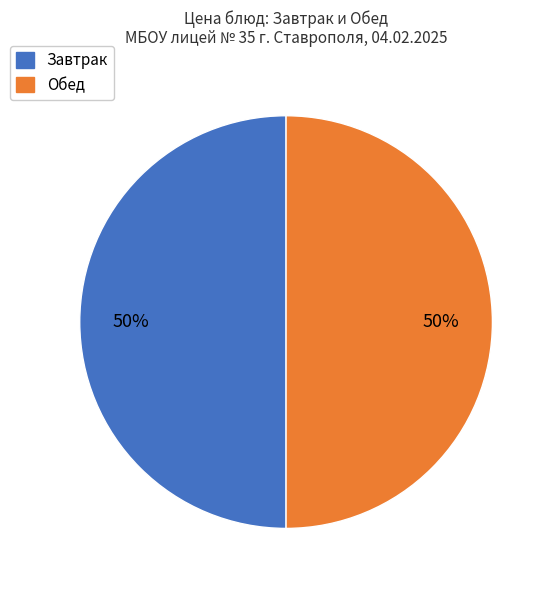

How many slices are in this pie chart?

2